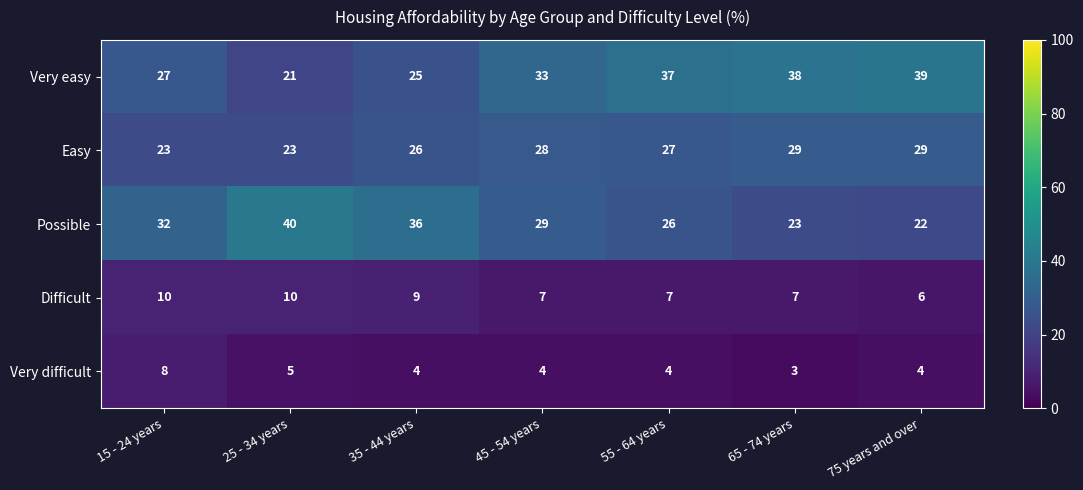

What is the difference between the highest and lowest values at 35 - 44 years?

32